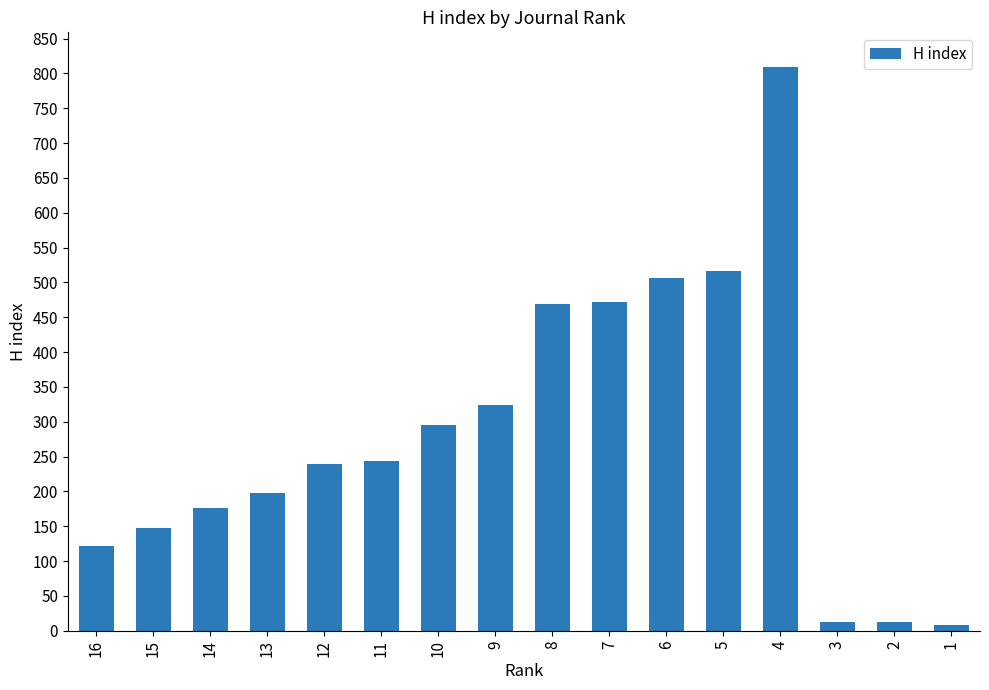

What is the greatest value displayed?

809